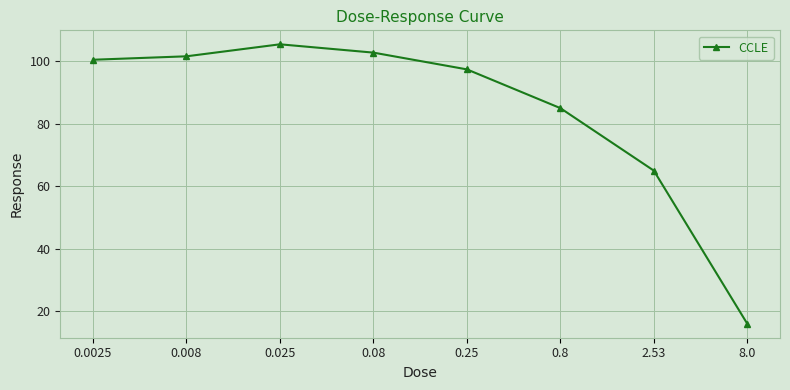

What is the ratio of the value at 0.008 to the value at 2.53?

1.6